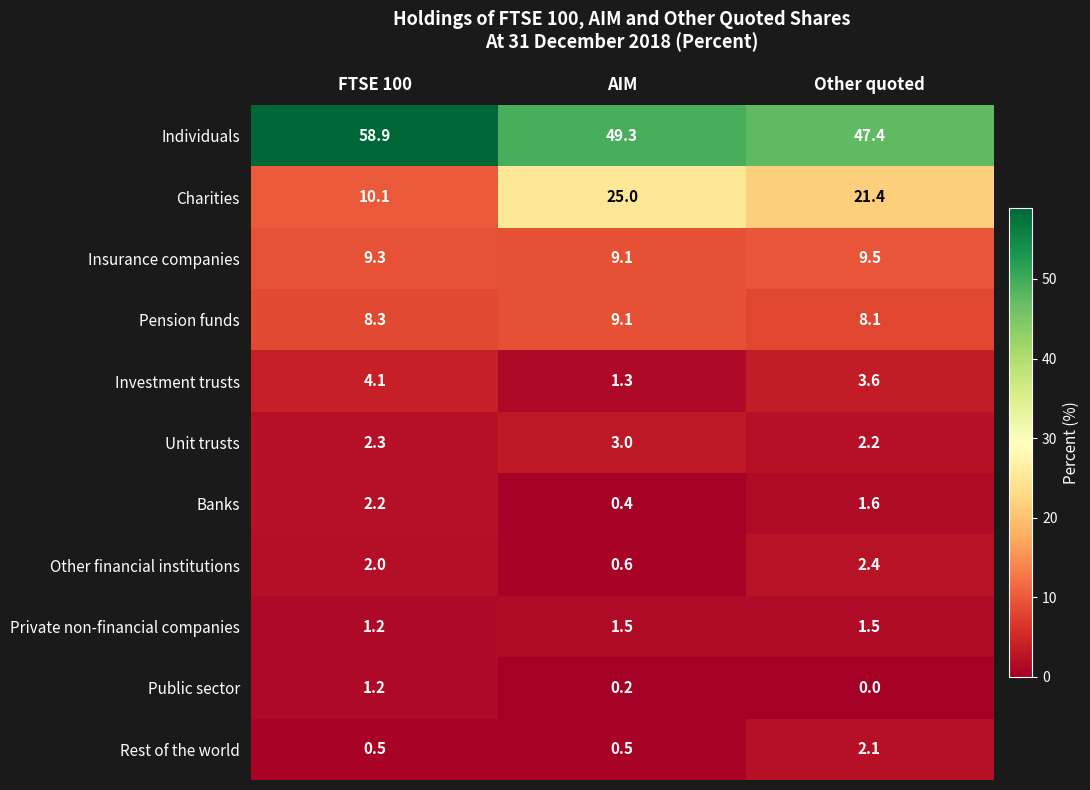

The Pension funds series shows 13.0 at FTSE 100. True or false?

False